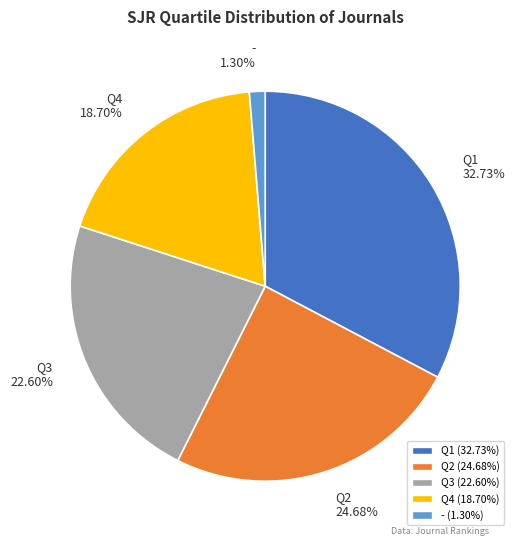

Does - represent more than half of the total?

No